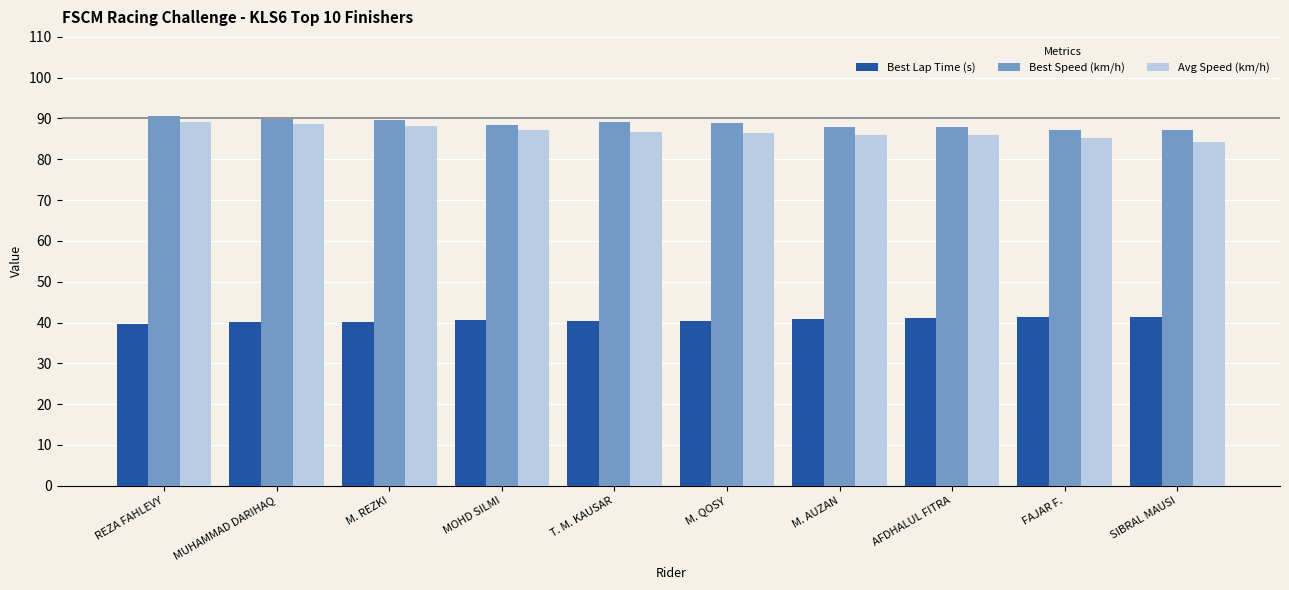

What is the difference between the highest and lowest values at MOHD SILMI?

47.7